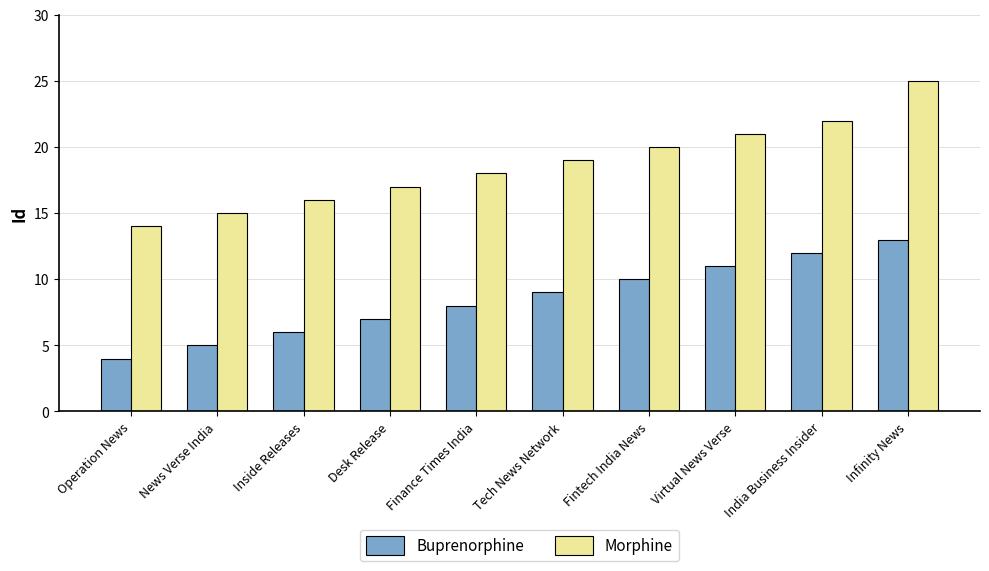

Between Fintech India News and Infinity News, which series saw the biggest shift?

Morphine